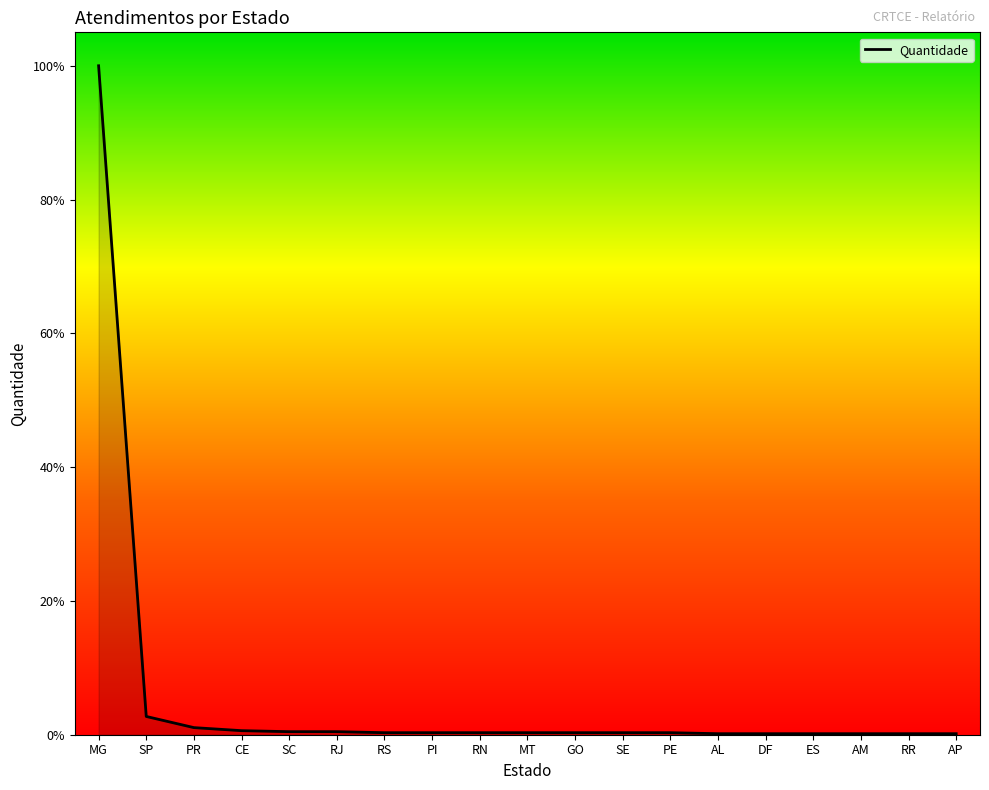

At which category does the chart reach its minimum across all series?

AL